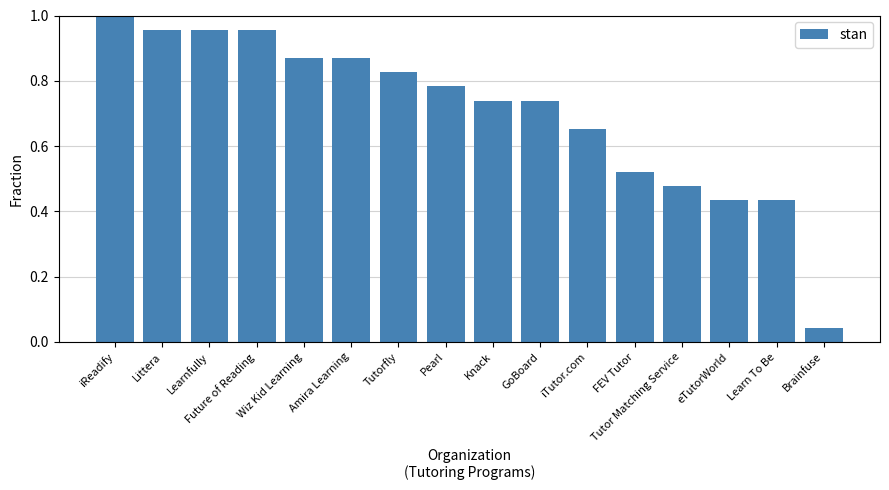

Does the chart contain stacked bars?

No